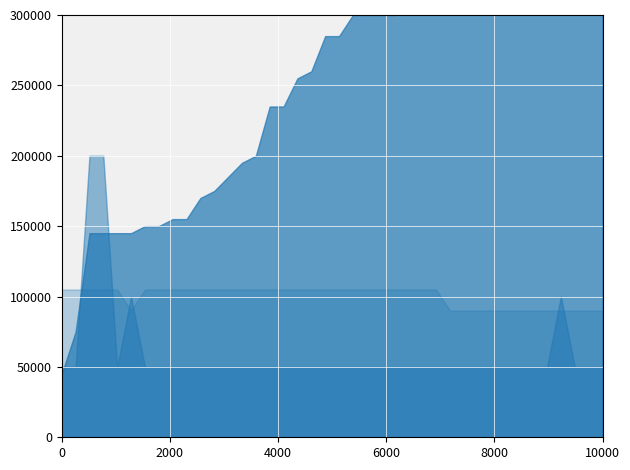

Which series has the widest spread of values?

zwk_bmdm